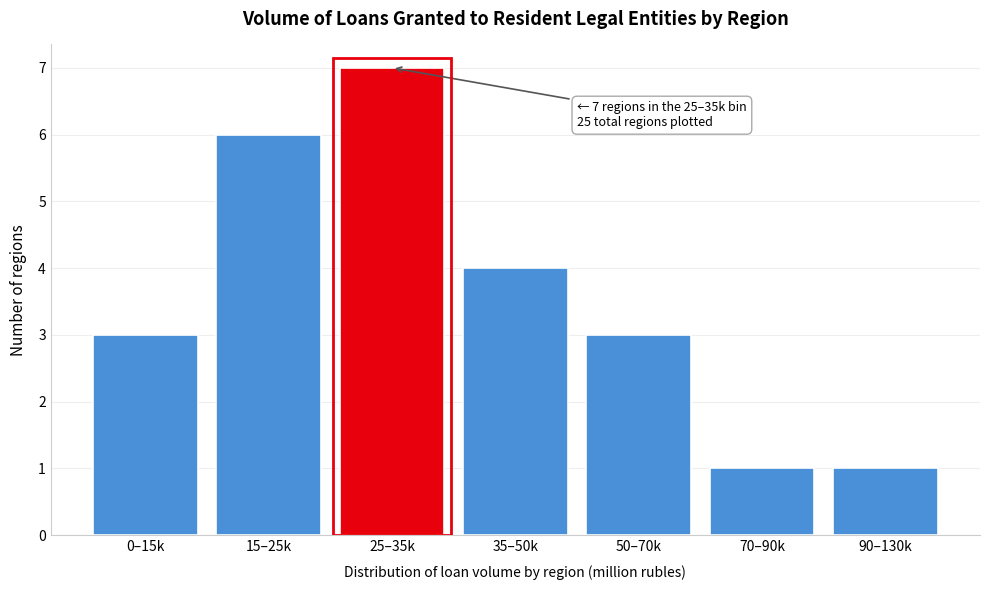

Reading right to left, transcribe all the data shown in this chart.

90–130k=1	70–90k=1	50–70k=3	35–50k=4	25–35k=7	15–25k=6	0–15k=3